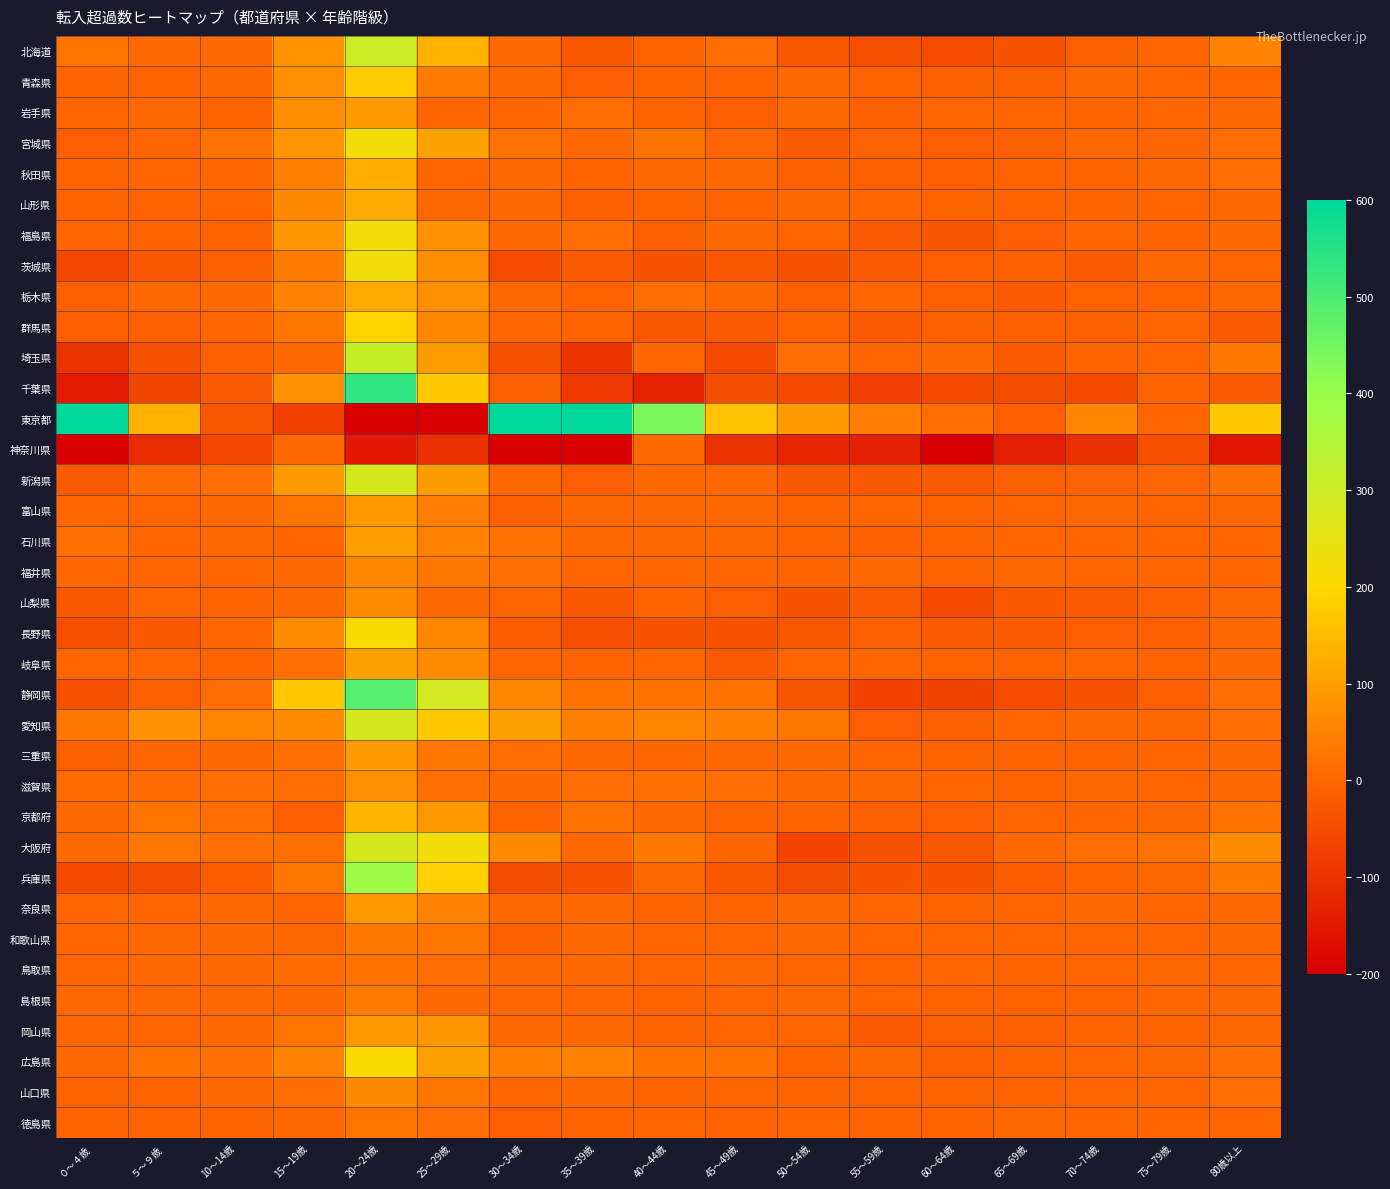

What is the total value across all series at 25～29歳?

755